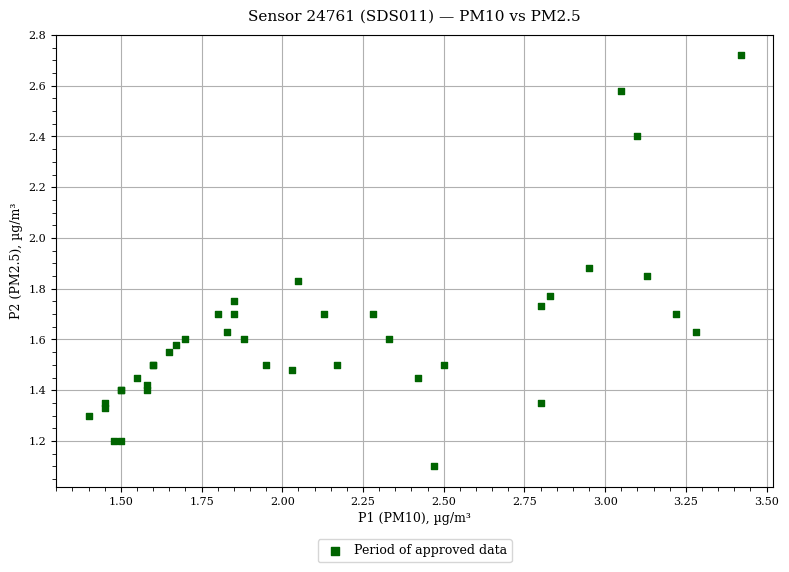

What Y value in the scatter plot is closest to 1?

1.1